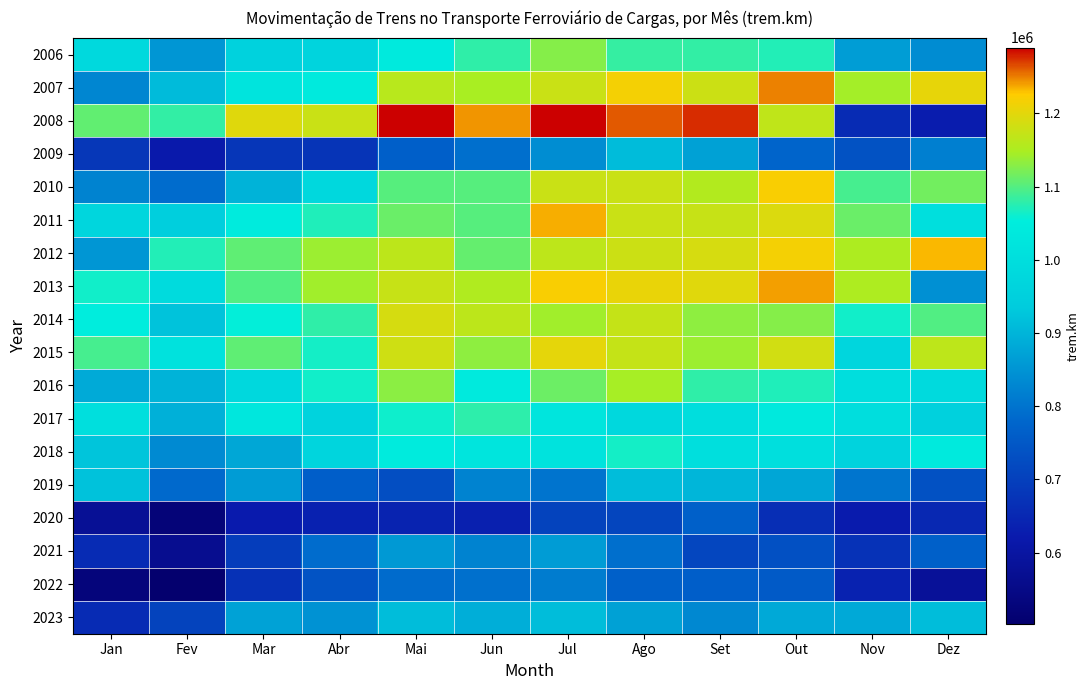

Reading right to left, list all the values displayed in this chart.

2006: Dez=837589	Nov=863760	Out=1071599	Set=1081390	Ago=1082409	Jul=1127623	Jun=1079431	Mai=1041728	Abr=966611	Mar=957291	Fev=851784	Jan=980725
2007: Dez=1204742	Nov=1145112	Out=1249709	Set=1177726	Ago=1216128	Jul=1176686	Jun=1146885	Mai=1162056	Abr=1041409	Mar=1019915	Fev=911129	Jan=828311
2008: Dez=626063	Nov=656367	Out=1167221	Set=1275235	Ago=1261186	Jul=1289922	Jun=1243591	Mai=1289021	Abr=1176387	Mar=1196179	Fev=1082166	Jan=1108372
2009: Dez=817552	Nov=737170	Out=775498	Set=869678	Ago=911664	Jul=837910	Jun=792103	Mai=765024	Abr=675492	Mar=680541	Fev=617904	Jan=680686
2010: Dez=1116669	Nov=1092224	Out=1221783	Set=1155826	Ago=1177195	Jul=1177135	Jun=1101275	Mai=1101682	Abr=979297	Mar=898864	Fev=788163	Jan=823124
2011: Dez=1003532	Nov=1112319	Out=1194068	Set=1173163	Ago=1177418	Jul=1235022	Jun=1101919	Mai=1112324	Abr=1070716	Mar=1045137	Fev=946438	Jan=969951
2012: Dez=1232336	Nov=1150262	Out=1217160	Set=1189738	Ago=1178339	Jul=1166607	Jun=1109600	Mai=1165174	Abr=1140435	Mar=1105356	Fev=1072450	Jan=852126
2013: Dez=843715	Nov=1152944	Out=1240536	Set=1198411	Ago=1206237	Jul=1221353	Jun=1153200	Mai=1174025	Abr=1142412	Mar=1098525	Fev=990907	Jan=1063408
2014: Dez=1098900	Nov=1062240	Out=1126908	Set=1132458	Ago=1171626	Jul=1142262	Jun=1165274	Mai=1188265	Abr=1079981	Mar=1054906	Fev=922903	Jan=1051329
2015: Dez=1165489	Nov=972158	Out=1185207	Set=1140061	Ago=1172660	Jul=1203433	Jun=1131547	Mai=1181323	Abr=1064379	Mar=1106141	Fev=1013348	Jan=1092479
2016: Dez=985819	Nov=998876	Out=1071124	Set=1079479	Ago=1145522	Jul=1113389	Jun=1041725	Mai=1130748	Abr=1062883	Mar=979839	Fev=898233	Jan=883415
2017: Dez=955476	Nov=998806	Out=1036269	Set=999111	Ago=977907	Jul=1022735	Jun=1079009	Mai=1061943	Abr=963528	Mar=1028735	Fev=892490	Jan=1001647
2018: Dez=1042129	Nov=961481	Out=1002784	Set=1004995	Ago=1064120	Jul=1016896	Jun=1023499	Mai=1043630	Abr=969765	Mar=878488	Fev=834059	Jan=925331
2019: Dez=734634	Nov=800702	Out=876790	Set=902689	Ago=913898	Jul=799416	Jun=823425	Mai=729648	Abr=762947	Mar=861357	Fev=783631	Jan=922132
2020: Dez=650027	Nov=625031	Out=662690	Set=768317	Ago=710505	Jul=705910	Jun=633078	Mai=640477	Abr=636117	Mar=621462	Fev=522985	Jan=576725
2021: Dez=765792	Nov=672737	Out=734191	Set=713583	Ago=792398	Jul=861923	Jun=823035	Mai=857379	Abr=787148	Mar=694433	Fev=565440	Jan=657482
2022: Dez=583397	Nov=637622	Out=755075	Set=762430	Ago=767884	Jul=811814	Jun=793580	Mai=786544	Abr=740657	Mar=669019	Fev=502219	Jan=529372
2023: Dez=914210	Nov=881003	Out=881118	Set=830459	Ago=868672	Jul=913634	Jun=889032	Mai=913571	Abr=846768	Mar=871444	Fev=705453	Jan=656800